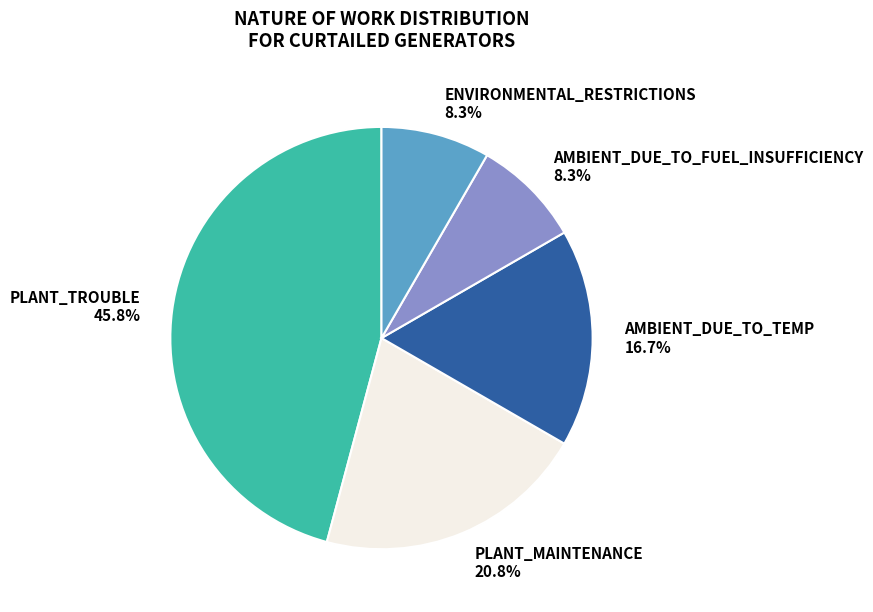

To the nearest percent, what is the difference between the largest and smallest slice percentages?

38%